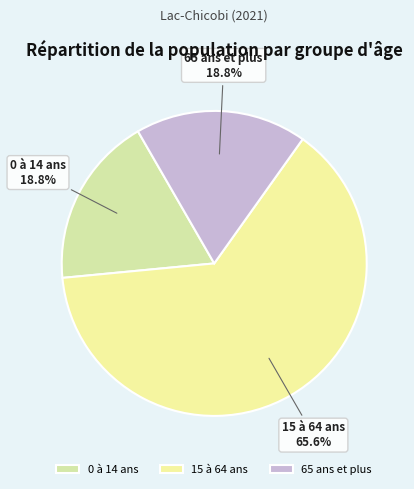

Is 0 à 14 ans the majority of the pie?

No